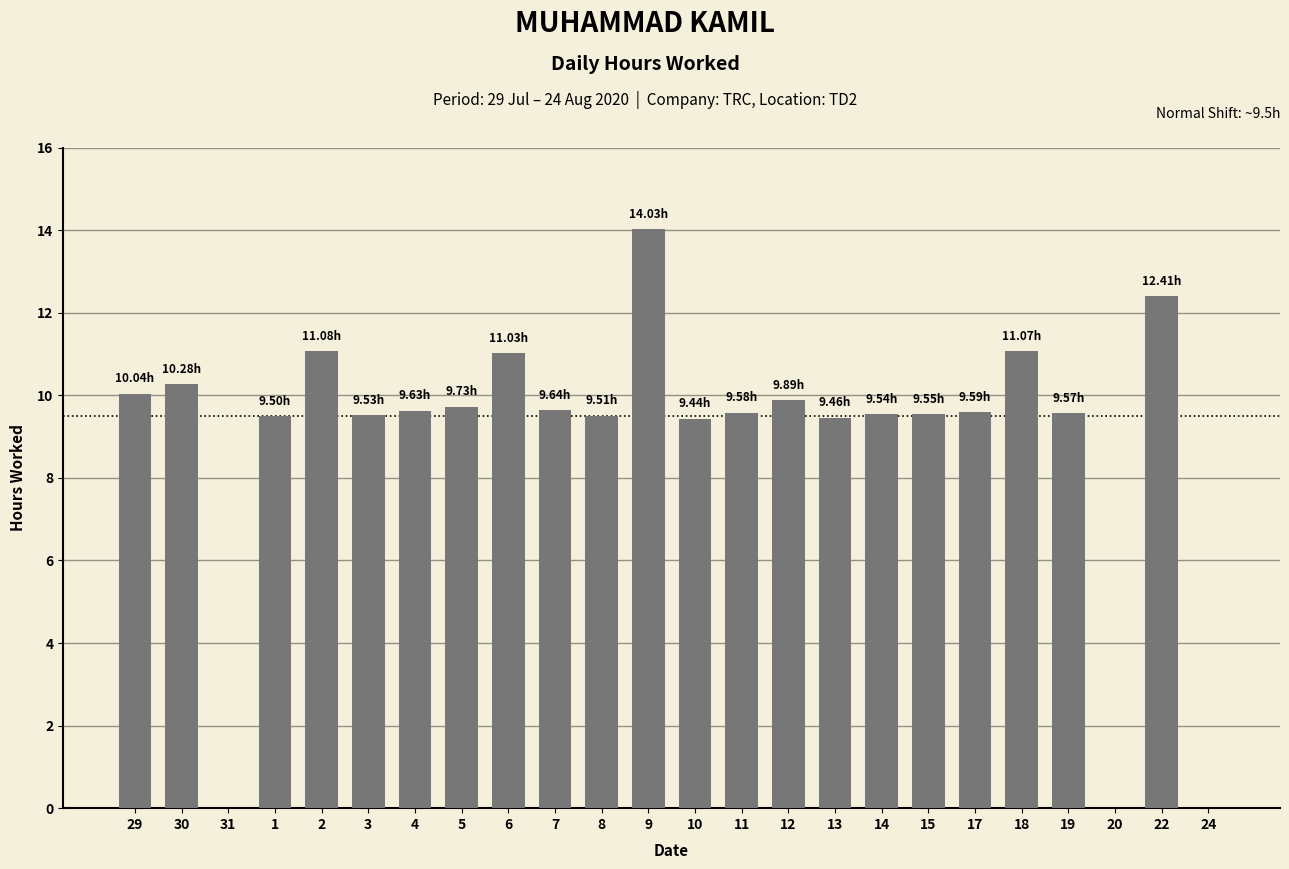

The value at 14 is 12.6. True or false?

False